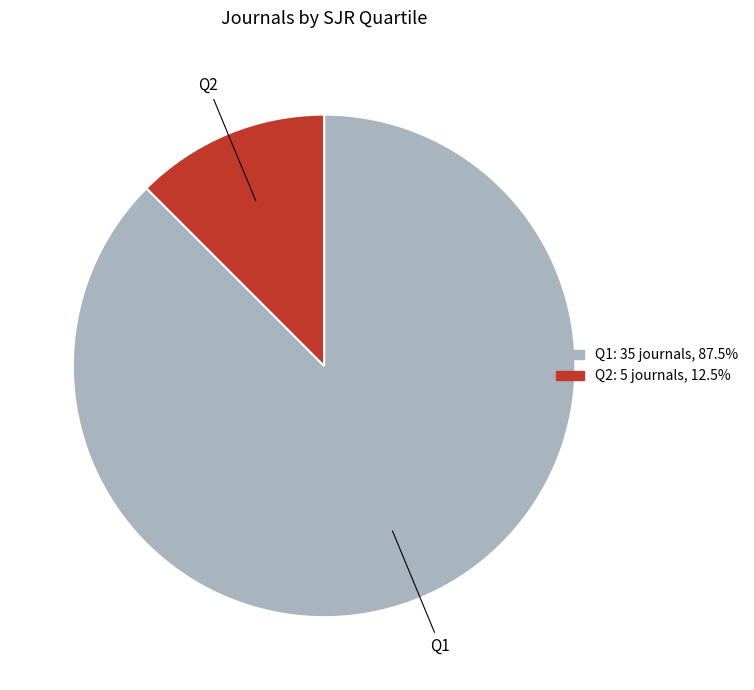

Is there a majority slice in this chart?

Yes